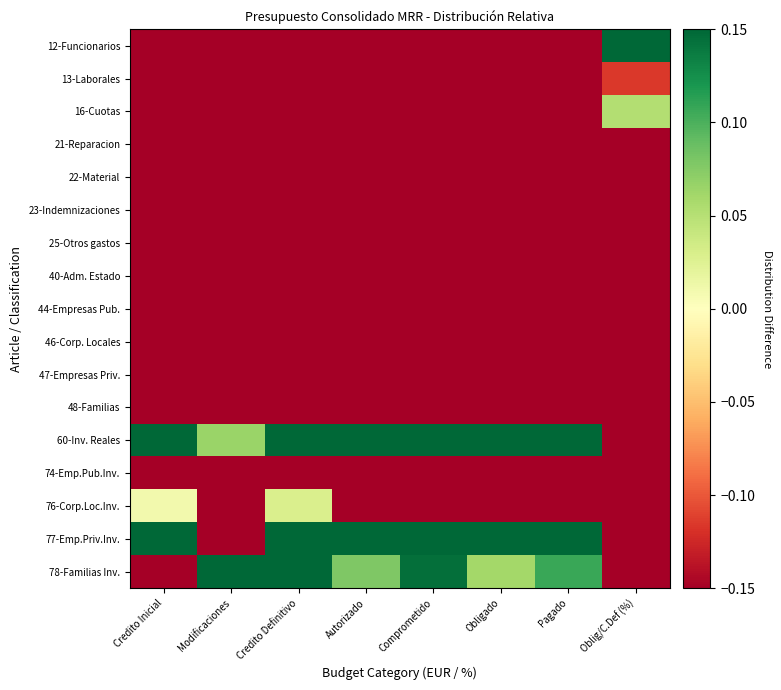

What is the minimum value shown in the chart?

-0.5